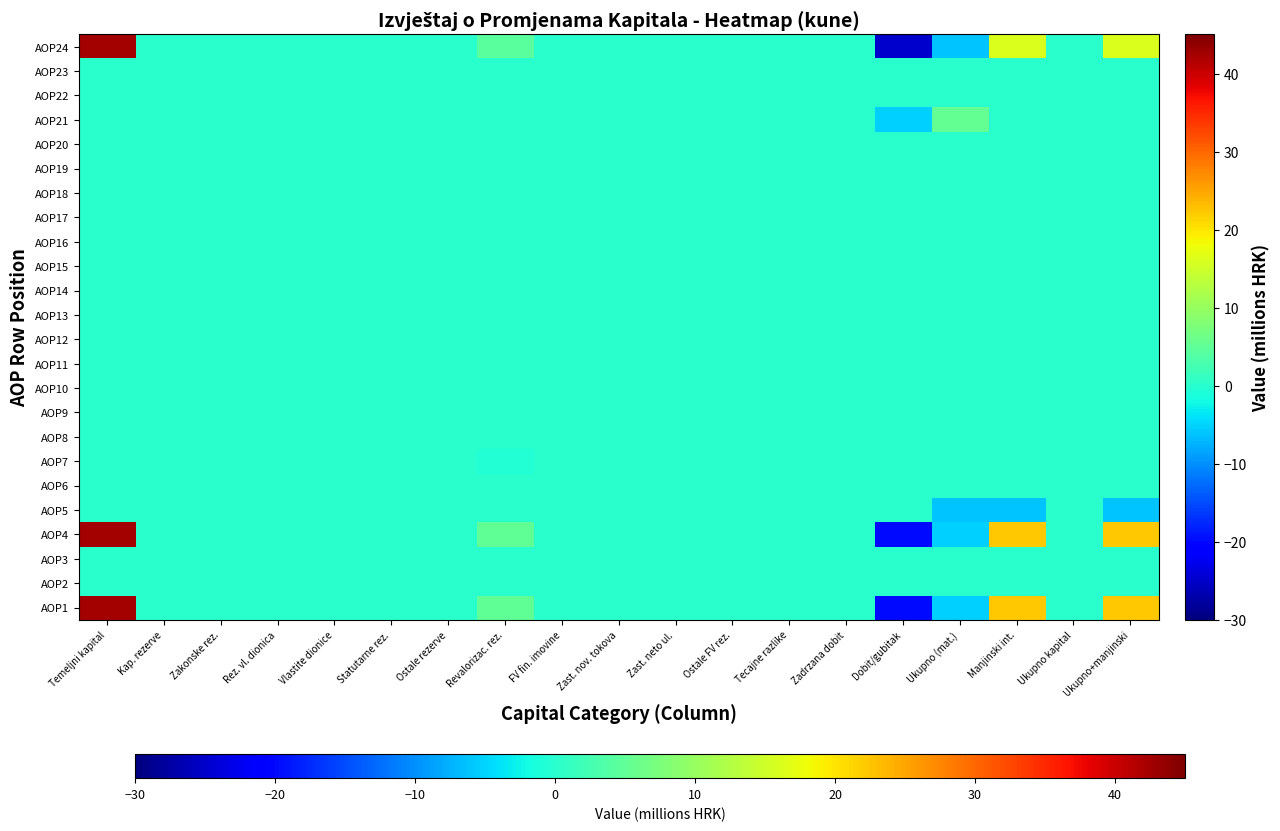

Rank the series at Ukupno (mat.) from lowest to highest value.

AOP5, AOP24, AOP1, AOP4, AOP2, AOP3, AOP6, AOP7, AOP8, AOP9, AOP10, AOP11, AOP12, AOP13, AOP14, AOP15, AOP16, AOP17, AOP18, AOP19, AOP20, AOP22, AOP23, AOP21